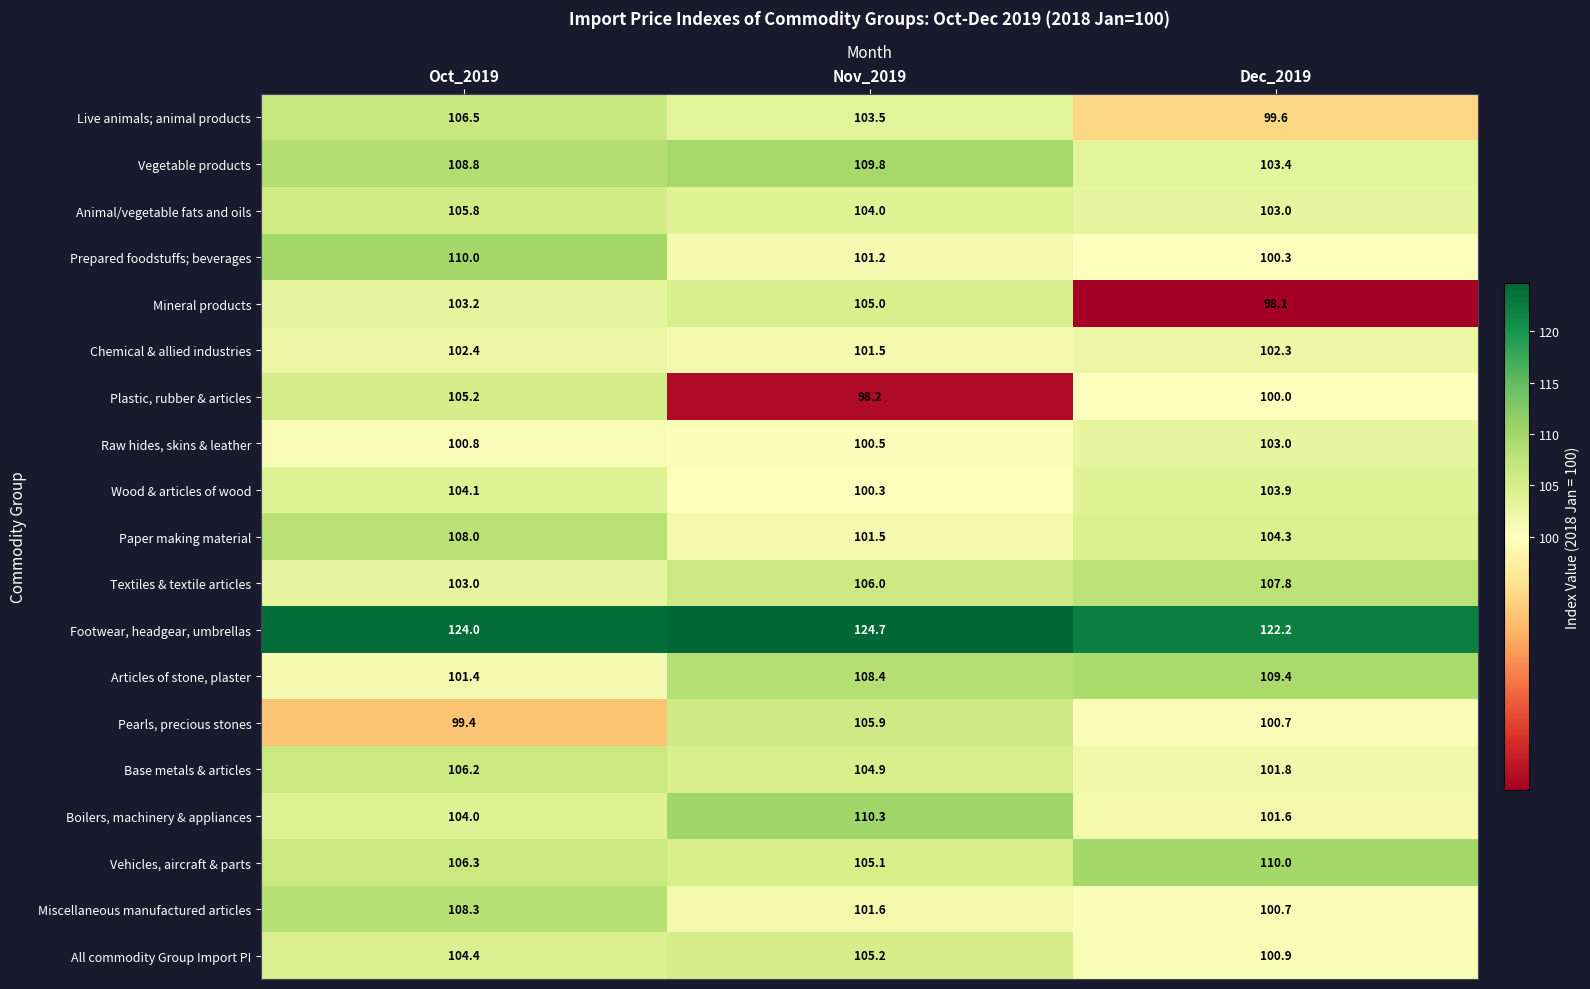

What is the sum of all Vehicles, aircraft & parts values?

321.4